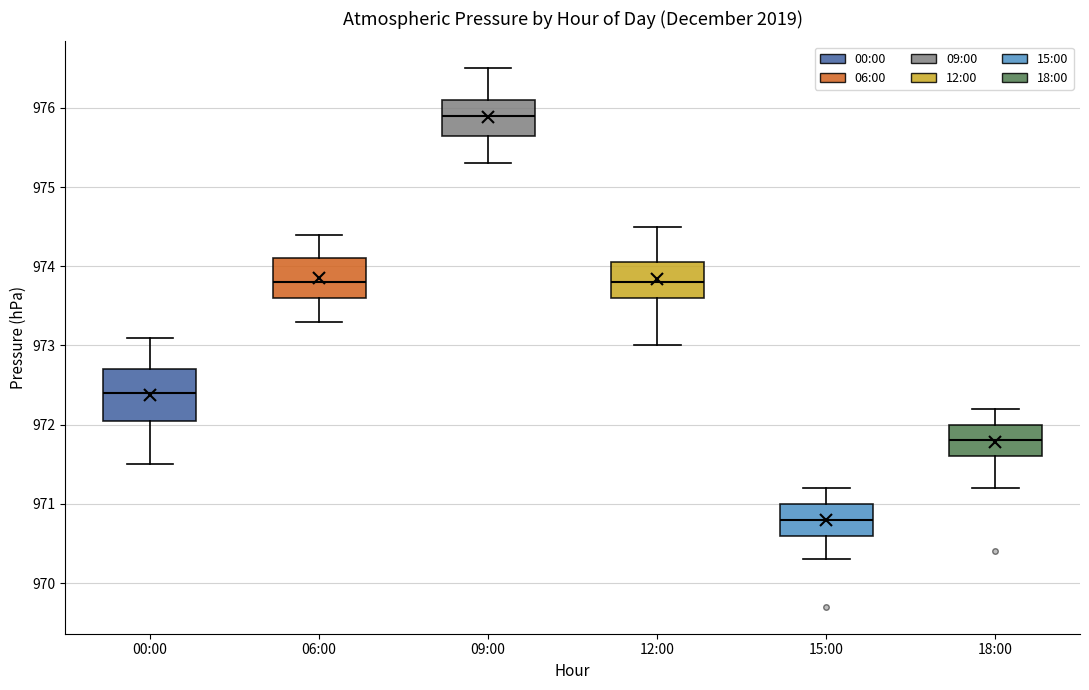

Comparing the boxes themselves (not the whiskers), which one is the tallest?

00:00